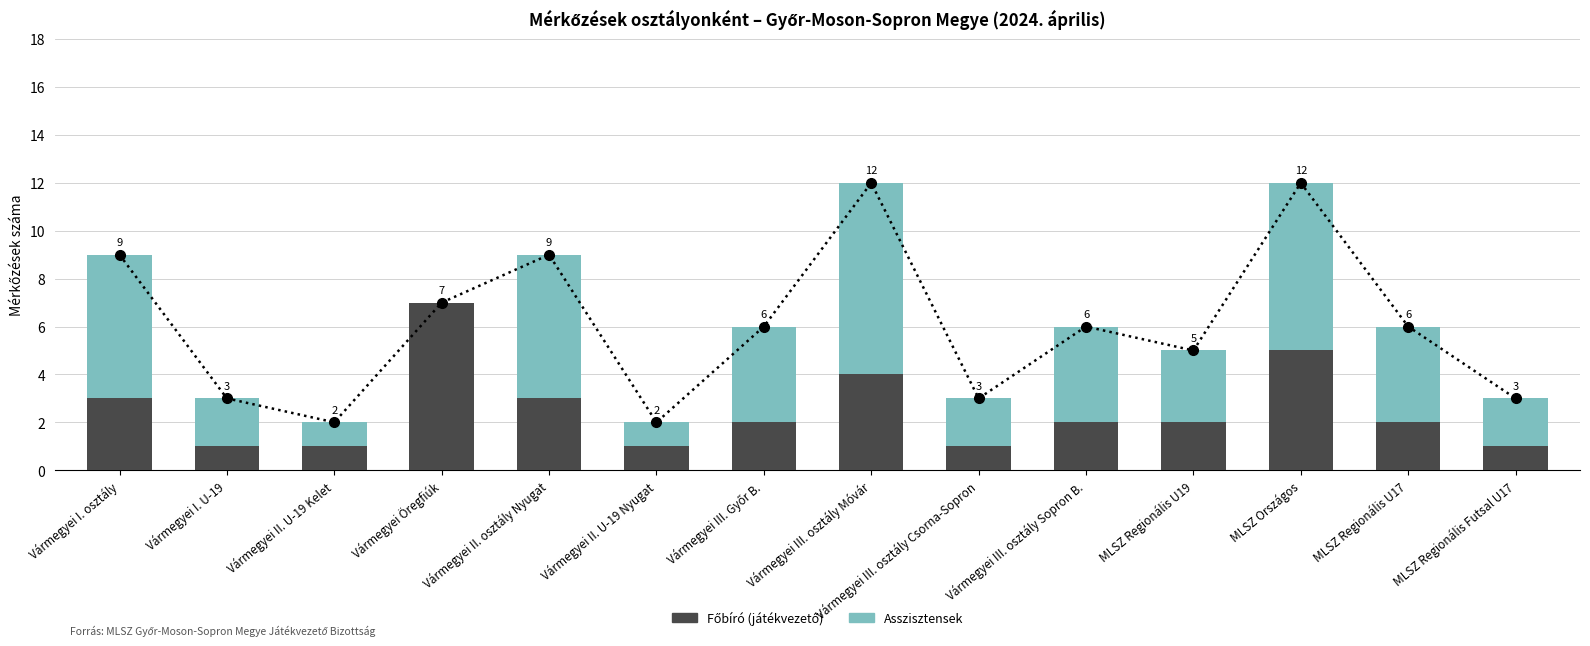

Reading right to left, extract all data points from this chart.

Főbíró (játékvezető): MLSZ Regionális Futsal U17=1	MLSZ Regionális U17=2	MLSZ Országos=5	MLSZ Regionális U19=2	Vármegyei III. osztály Sopron B.=2	Vármegyei III. osztály Csorna-Sopron=1	Vármegyei III. osztály Móvár=4	Vármegyei III. Győr B.=2	Vármegyei II. U-19 Nyugat=1	Vármegyei II. osztály Nyugat=3	Vármegyei Öregfiúk=7	Vármegyei II. U-19 Kelet=1	Vármegyei I. U-19=1	Vármegyei I. osztály=3
Asszisztensek: MLSZ Regionális Futsal U17=2	MLSZ Regionális U17=4	MLSZ Országos=7	MLSZ Regionális U19=3	Vármegyei III. osztály Sopron B.=4	Vármegyei III. osztály Csorna-Sopron=2	Vármegyei III. osztály Móvár=8	Vármegyei III. Győr B.=4	Vármegyei II. U-19 Nyugat=1	Vármegyei II. osztály Nyugat=6	Vármegyei Öregfiúk=0	Vármegyei II. U-19 Kelet=1	Vármegyei I. U-19=2	Vármegyei I. osztály=6